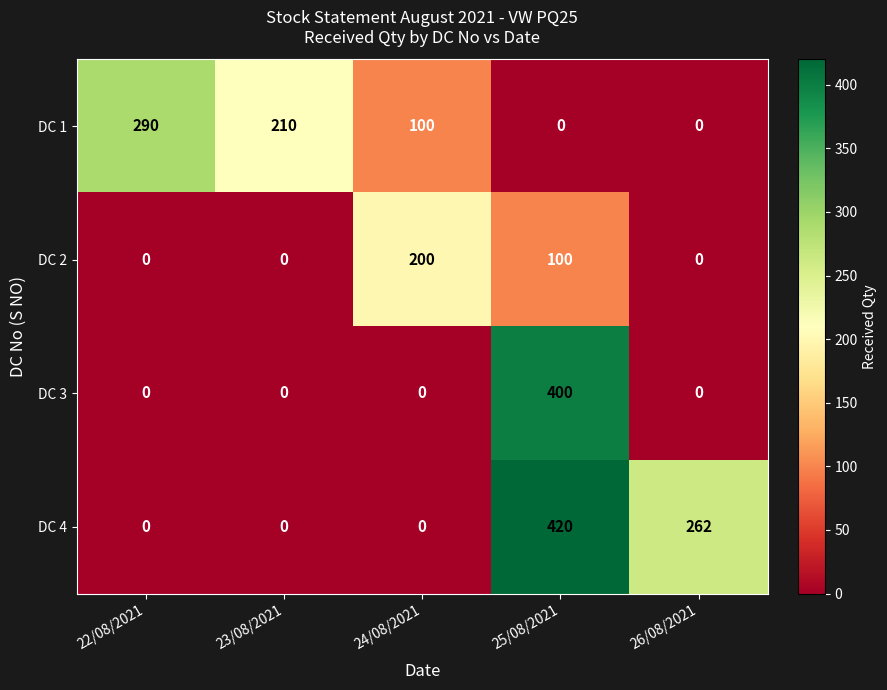

Count the DC 2 values in the range 0 to 100.

4